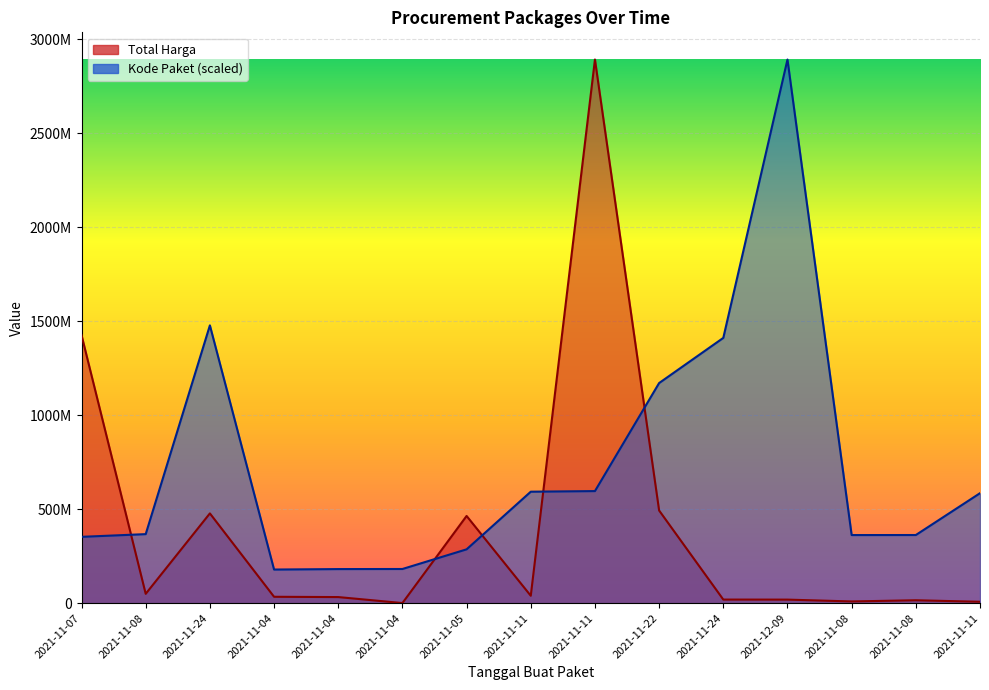

What are all the series names shown in the legend?

Total Harga, Kode Paket